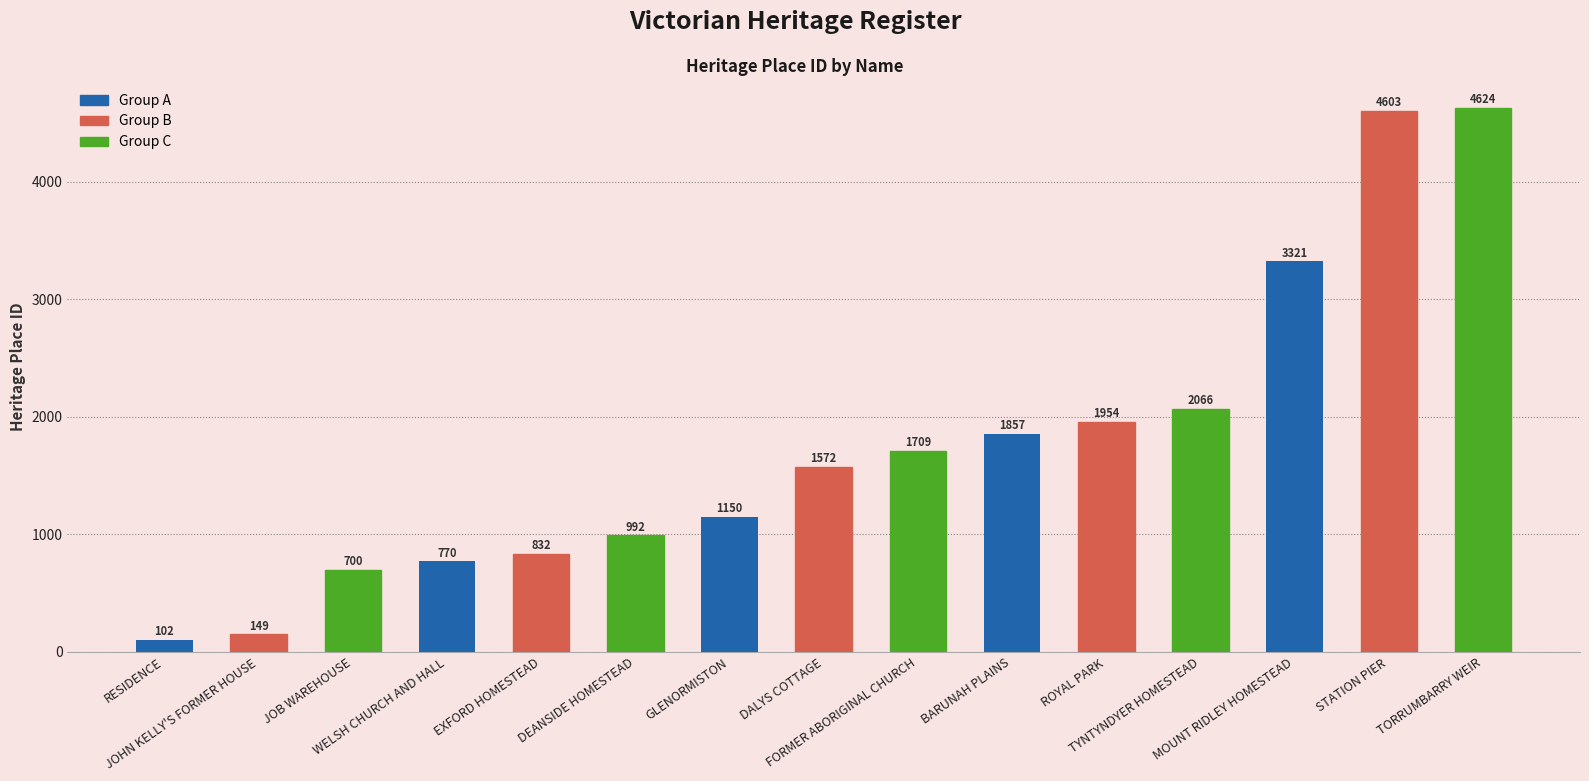

True or false: the data shows 1572 at DALYS COTTAGE.

True